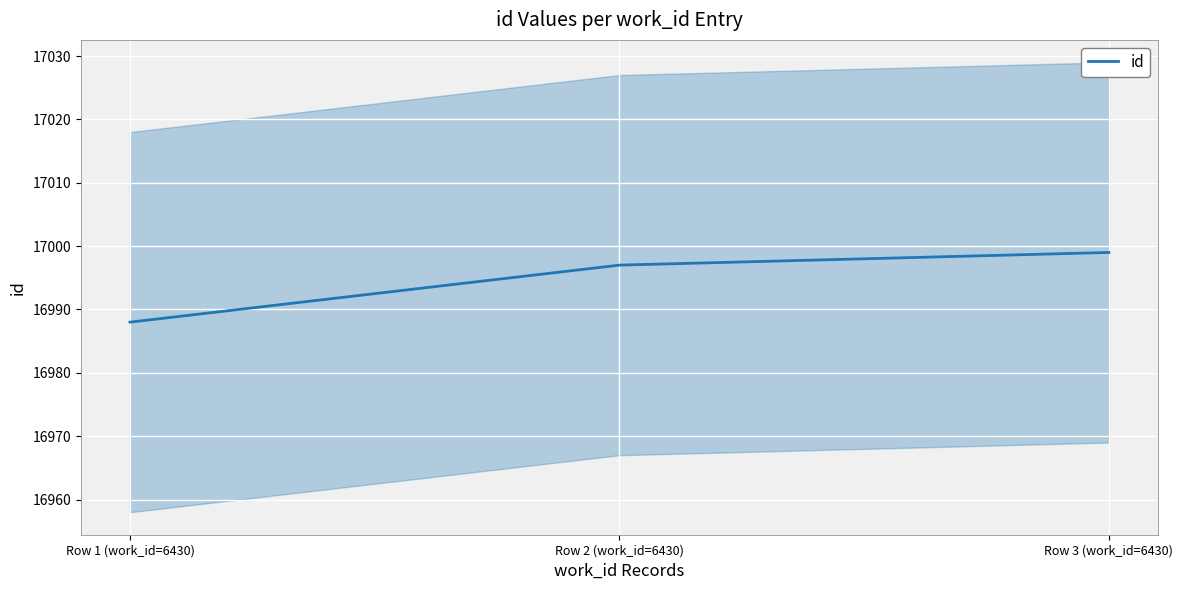

The chart shows a value of 16988 at Row 1 (work_id=6430). True or false?

True